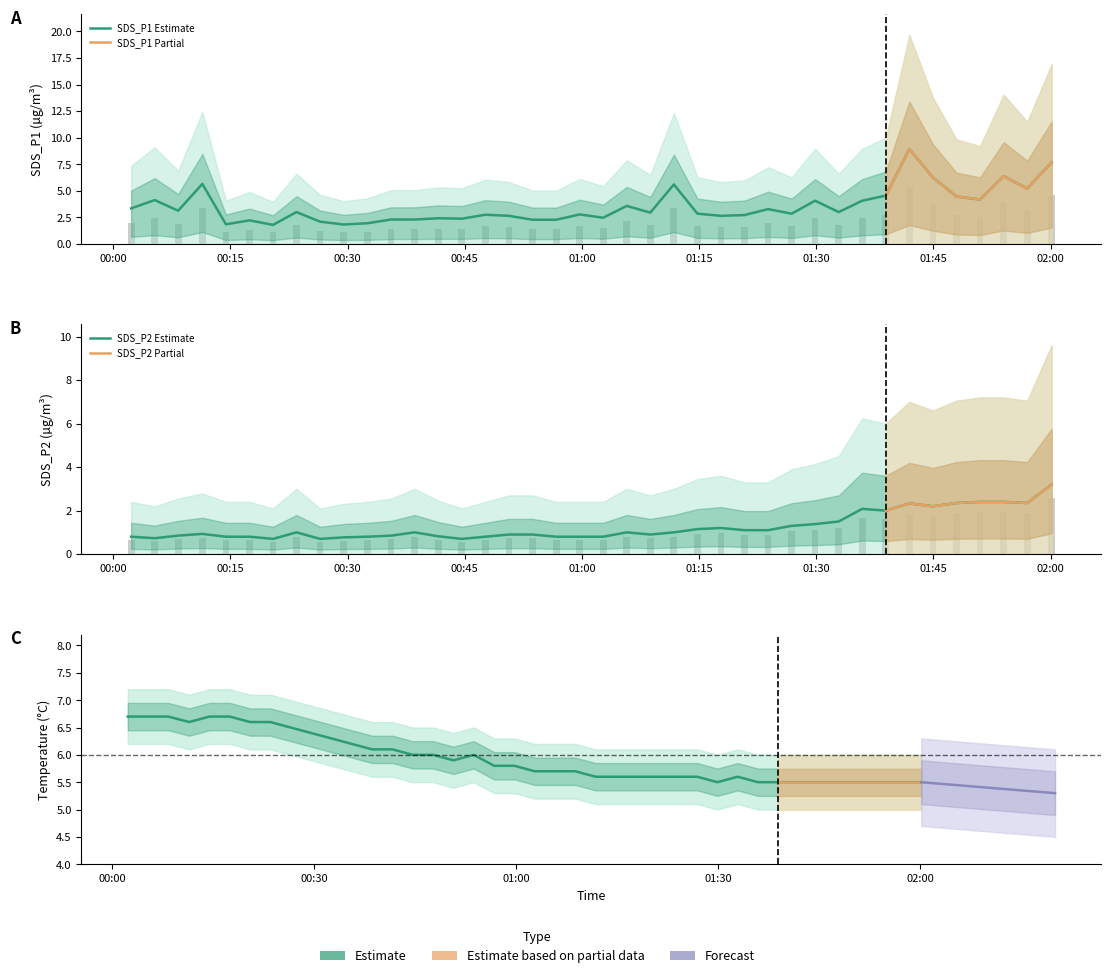

Which series has the largest range (max minus min)?

SDS_P1